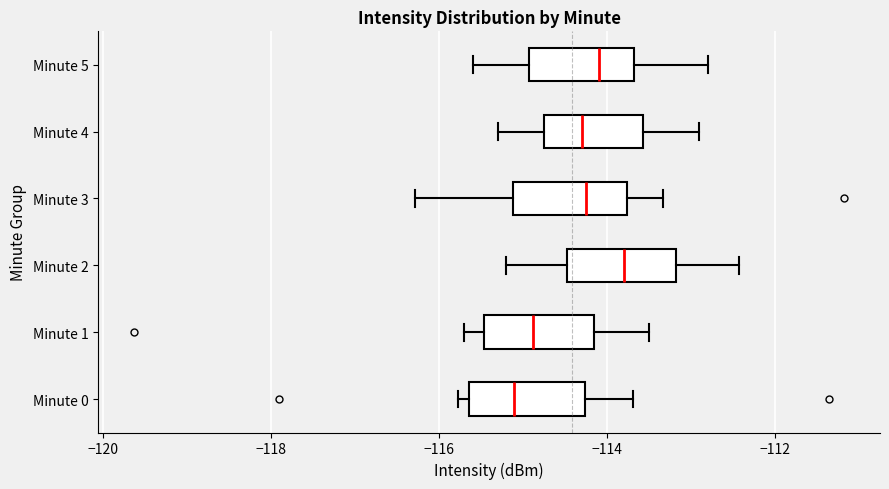

Which box has the furthest to the left median line?

Minute 0